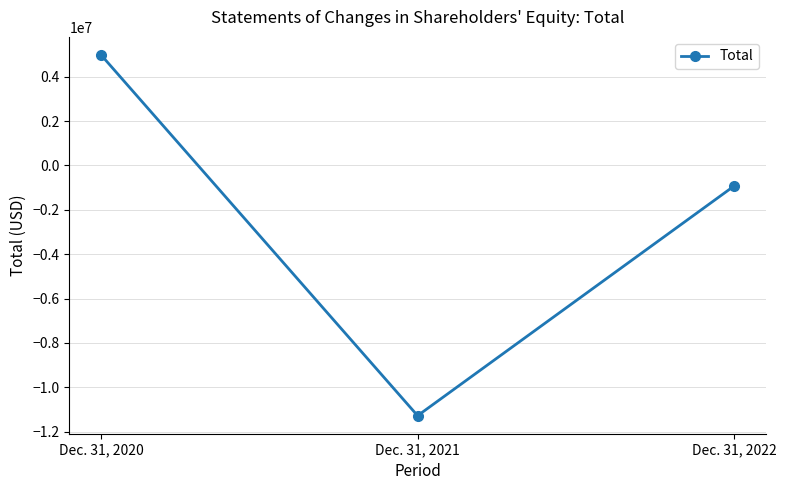

What is the difference between the values at Dec. 31, 2021 and Dec. 31, 2022?

10355071